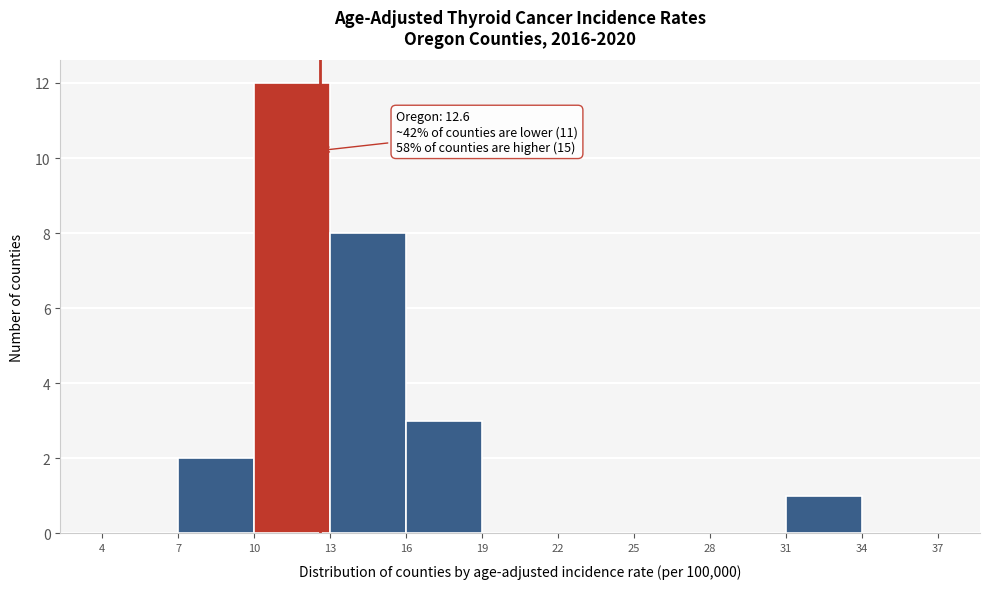

Which range on the x-axis has the tallest bar?

10 to 13